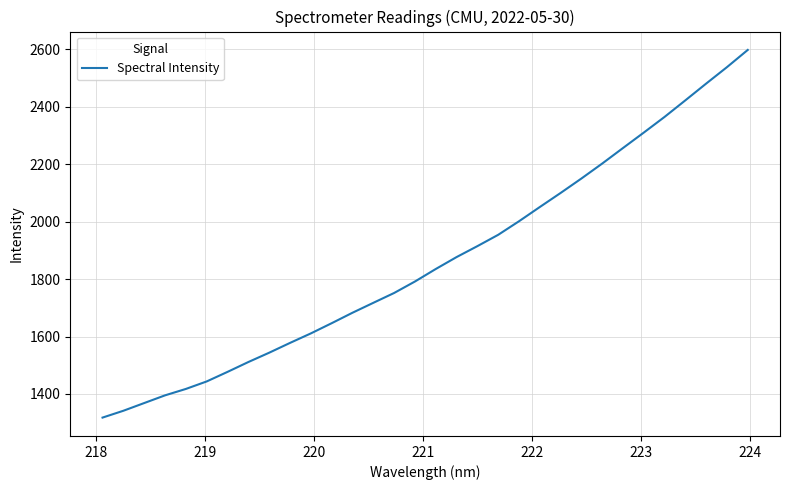

What is the greatest value displayed?

2598.1